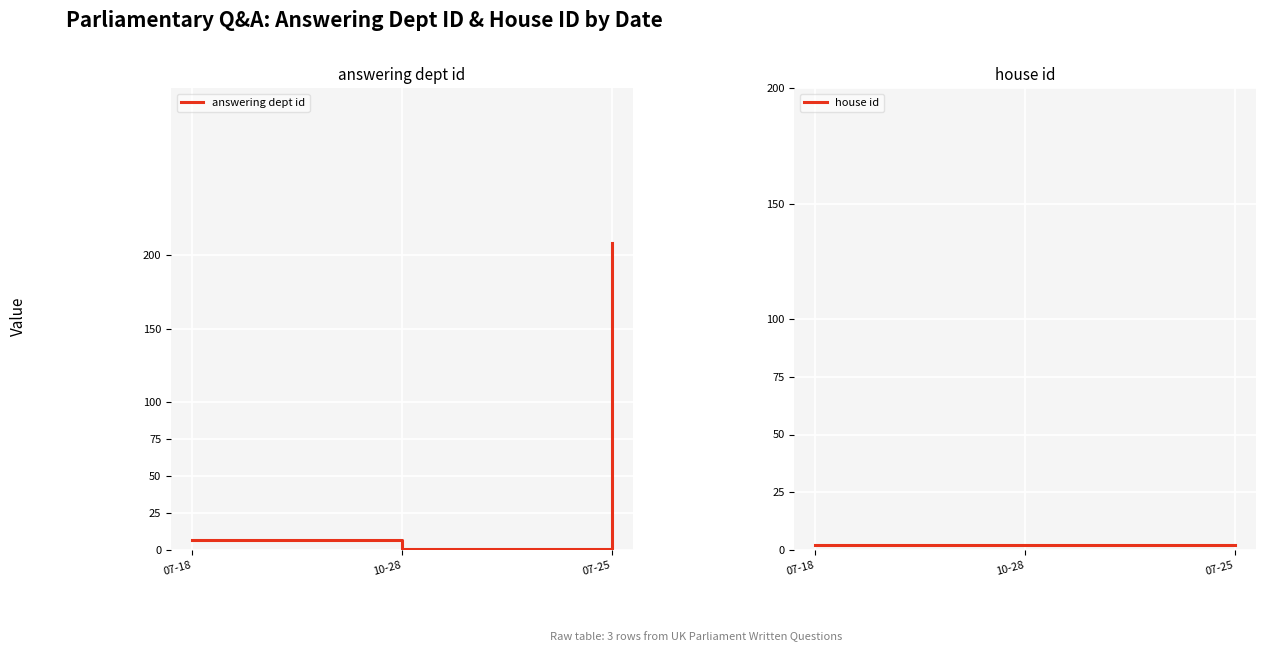

Rank the series by their maximum value, from lowest to highest.

house id, answering dept id